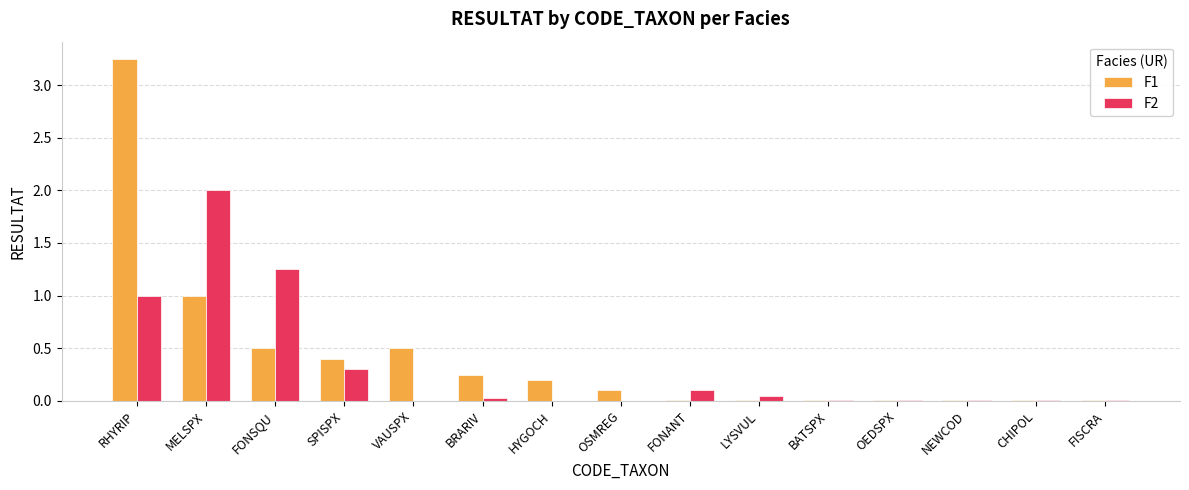

Is the value of F2 at RHYRIP greater than the value of F1 at BATSPX?

Yes